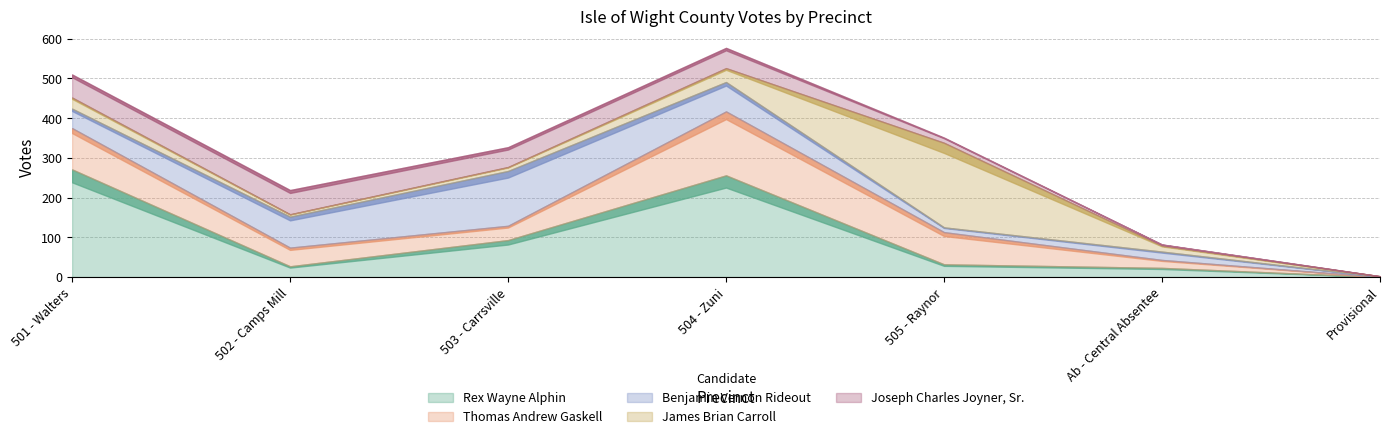

At how many categories does at least one series exceed 253?

2